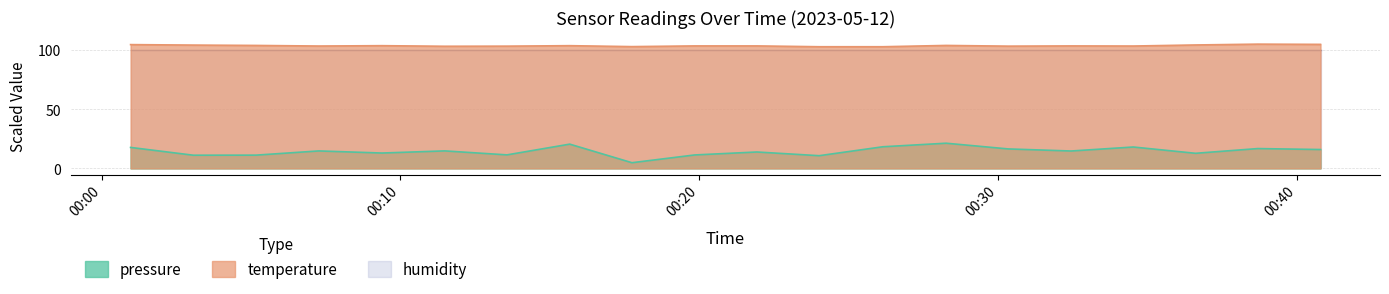

What is the label of the 15th point from the left?

2023-05-12T00:30:21